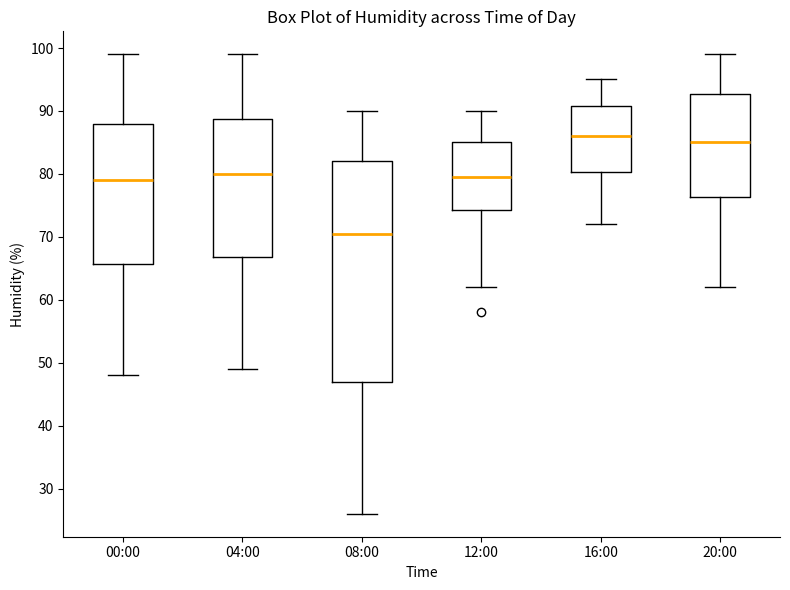

Which box's median line is the highest?

16:00